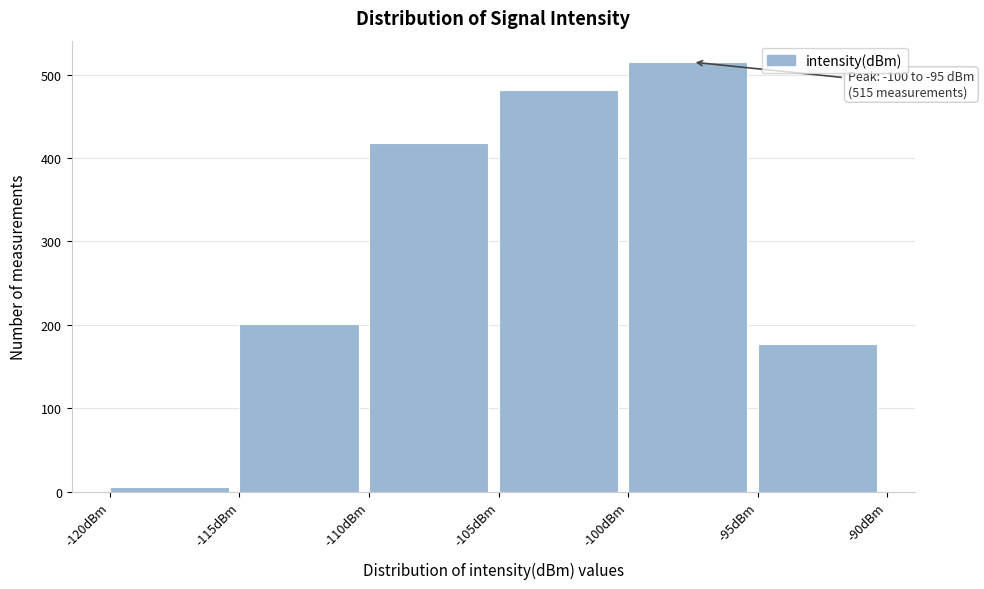

Which range on the x-axis has the tallest bar?

-100 to -95